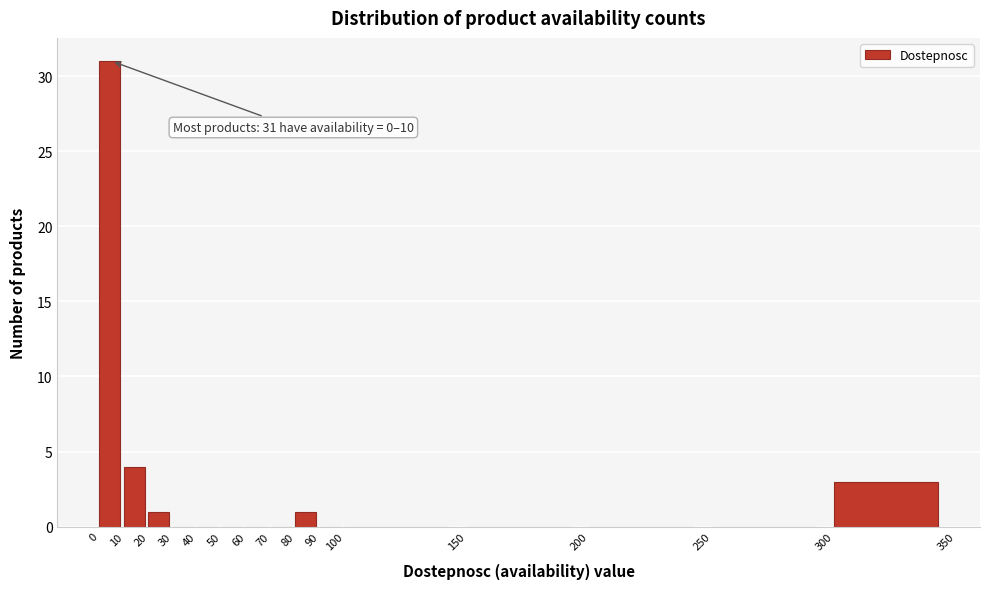

Over which range of the x-axis is the bar tallest?

0 to 10